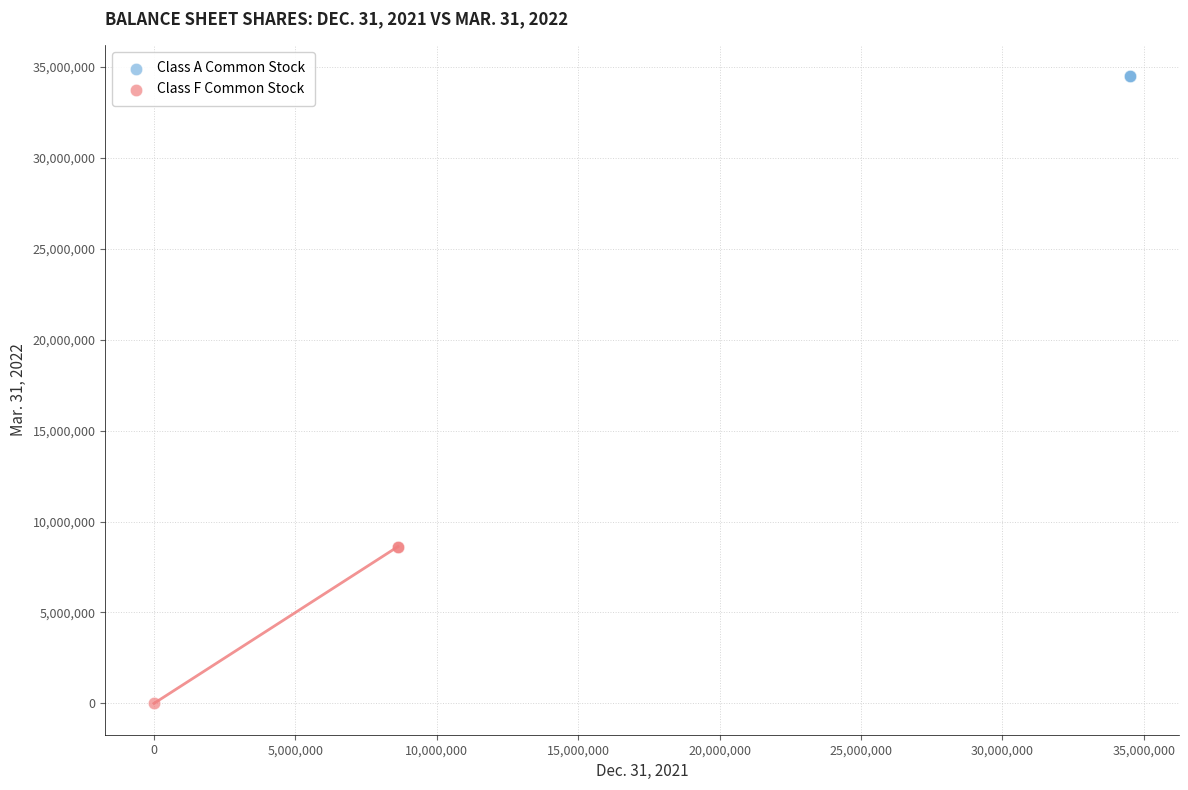

Which series reaches the maximum Y coordinate?

Class A Common Stock